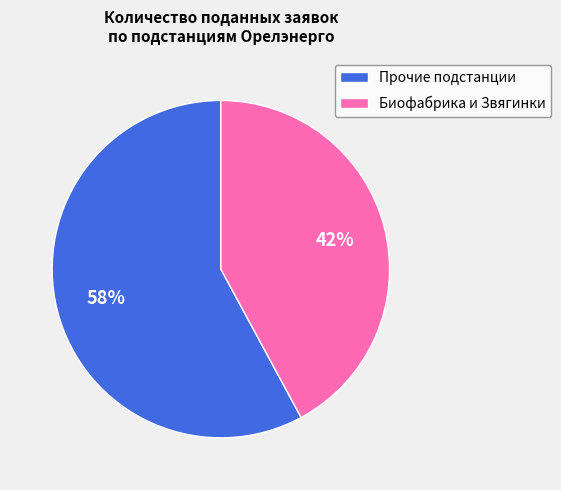

To the nearest percent, what portion does Прочие подстанции represent?

58%